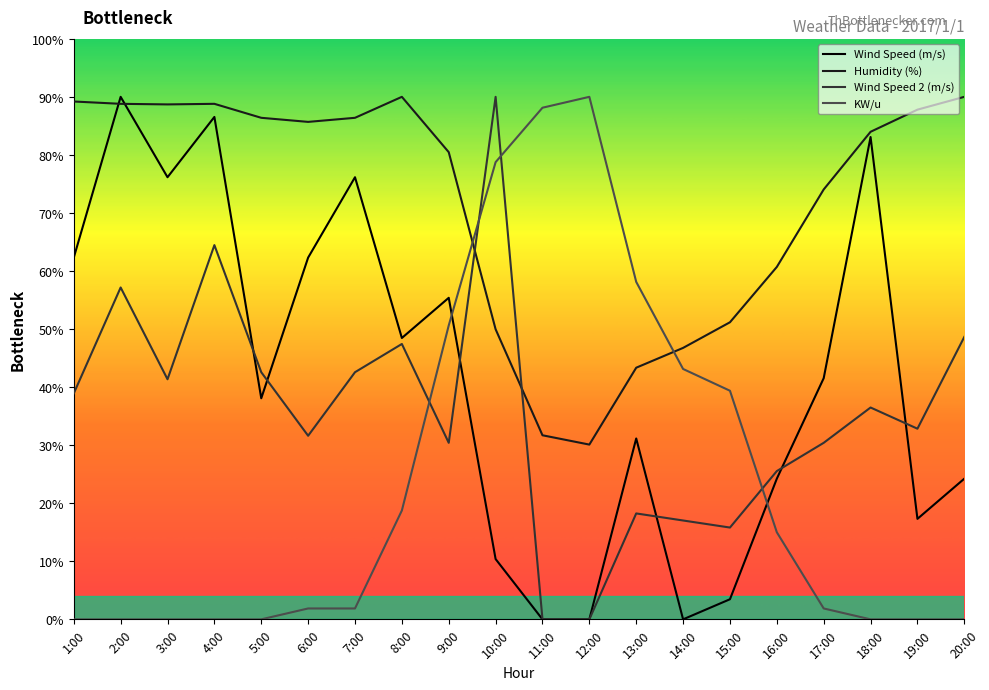

How many lines are shown in the chart?

4